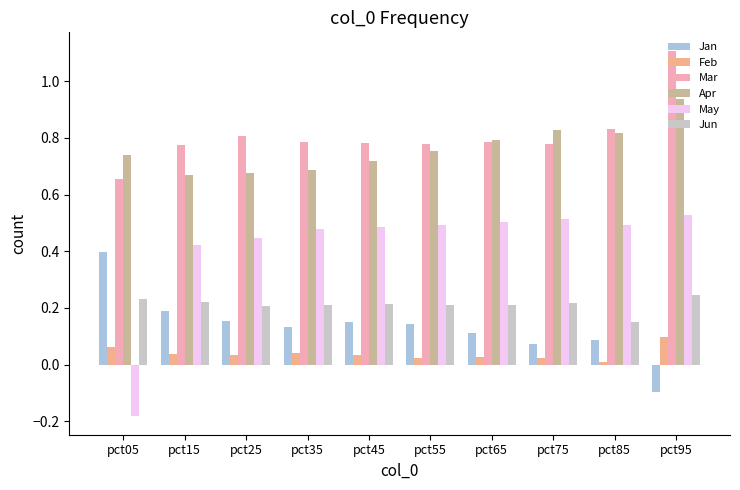

Is it true that Jan equals 0.1 at pct65?

True